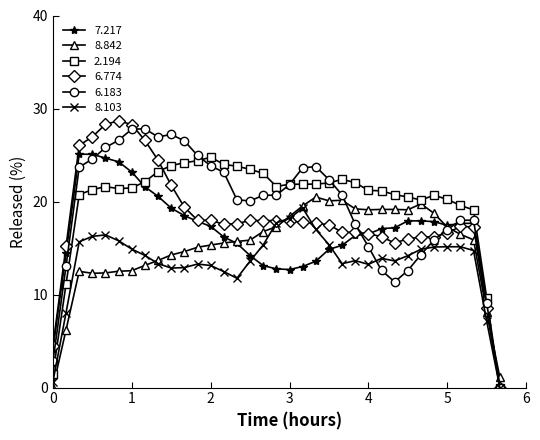

What is the maximum value for 6.774?

28.7